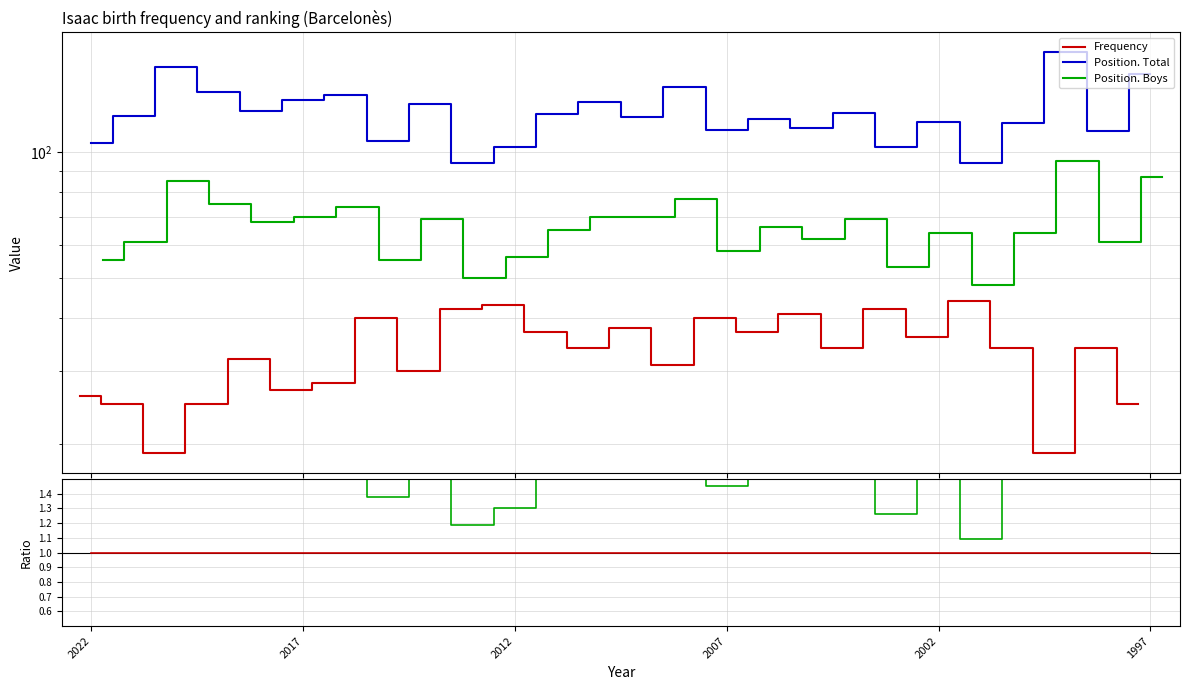

True or false: Position. Total has a value of 3.4 at 2012.

False